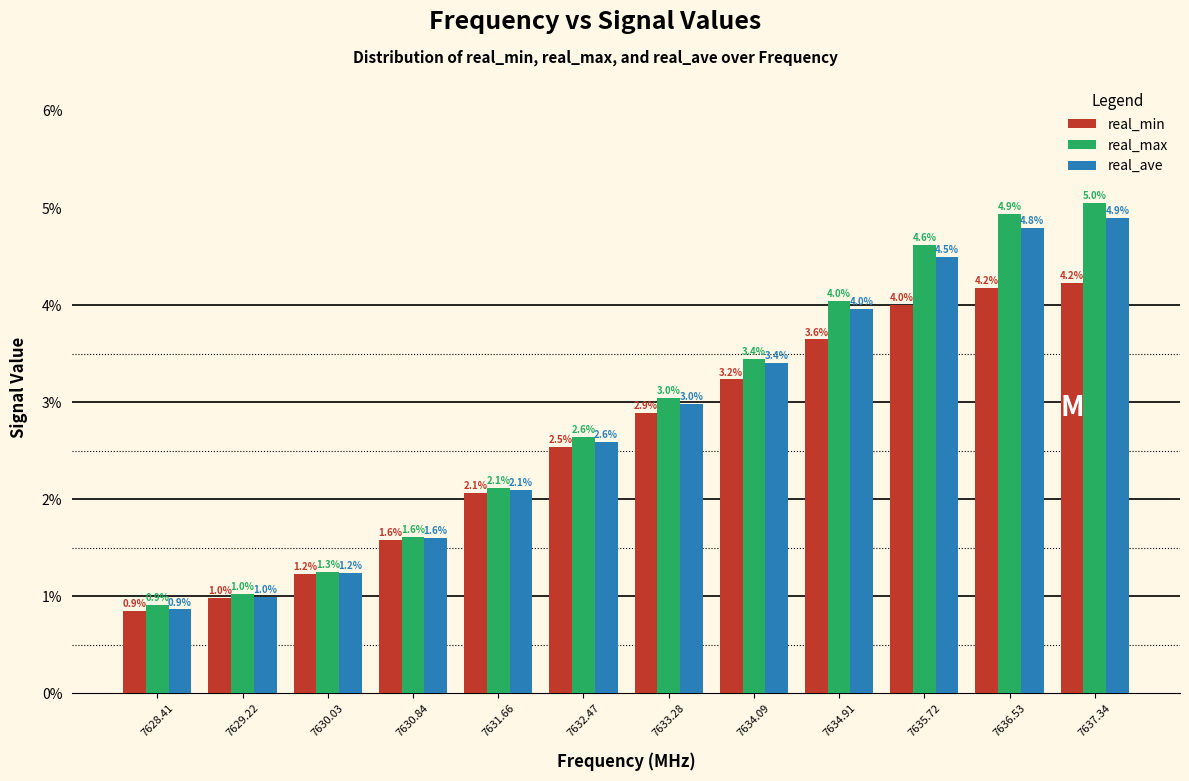

Reading left to right, extract all data points from this chart.

real_min: 7628.41=0.9	7629.22=1.0	7630.03=1.2	7630.84=1.6	7631.66=2.1	7632.47=2.5	7633.28=2.9	7634.09=3.2	7634.91=3.6	7635.72=4.0	7636.53=4.2	7637.34=4.2
real_max: 7628.41=0.9	7629.22=1.0	7630.03=1.3	7630.84=1.6	7631.66=2.1	7632.47=2.6	7633.28=3.0	7634.09=3.4	7634.91=4.0	7635.72=4.6	7636.53=4.9	7637.34=5.0
real_ave: 7628.41=0.9	7629.22=1.0	7630.03=1.2	7630.84=1.6	7631.66=2.1	7632.47=2.6	7633.28=3.0	7634.09=3.4	7634.91=4.0	7635.72=4.5	7636.53=4.8	7637.34=4.9